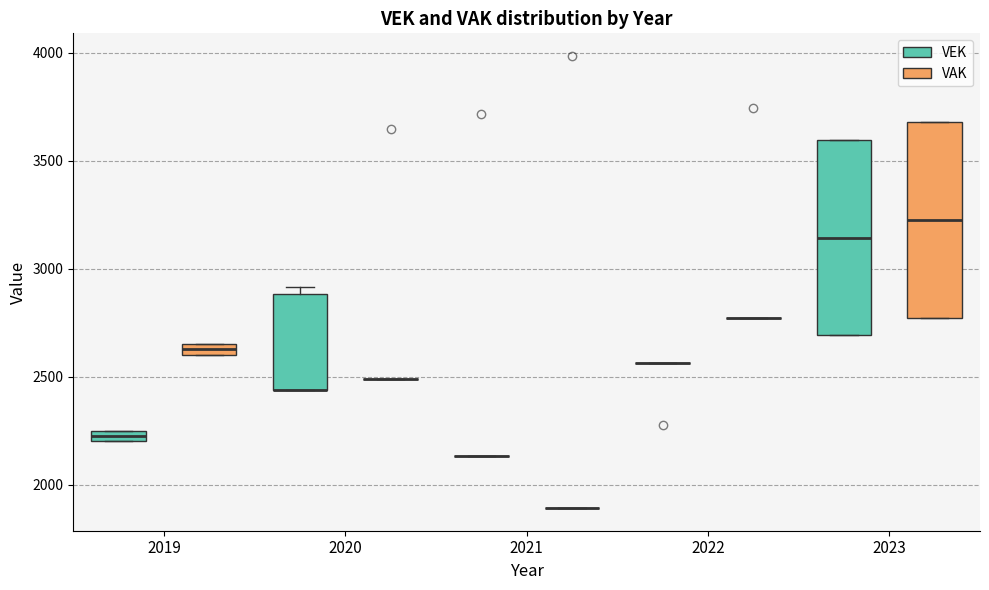

Where does the median line of the box for 2023 (VAK) sit on the y-axis? The values are not printed on the chart, so give them approximately, as read against the axis.

3250